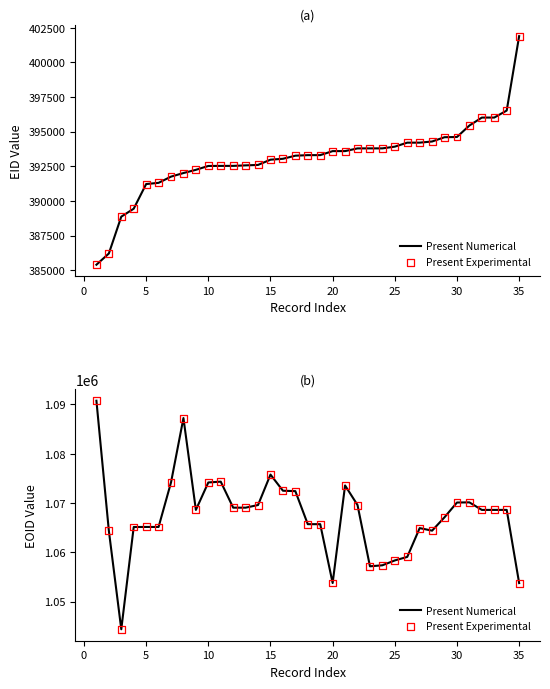

What are all the series names shown in the legend?

Present Numerical, Present Experimental